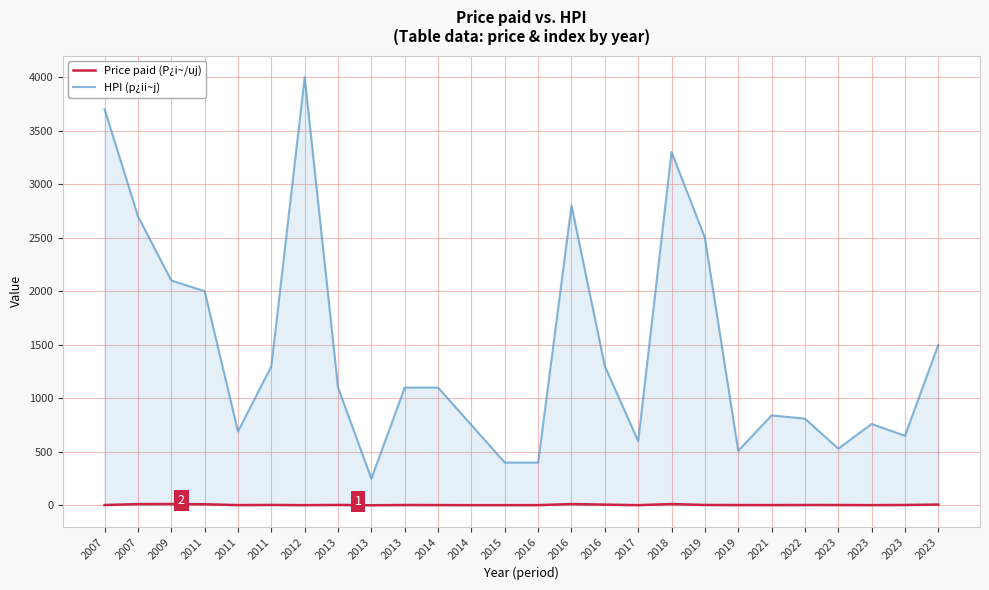

Which series has the largest range (max minus min)?

HPI (p¿ii~j)